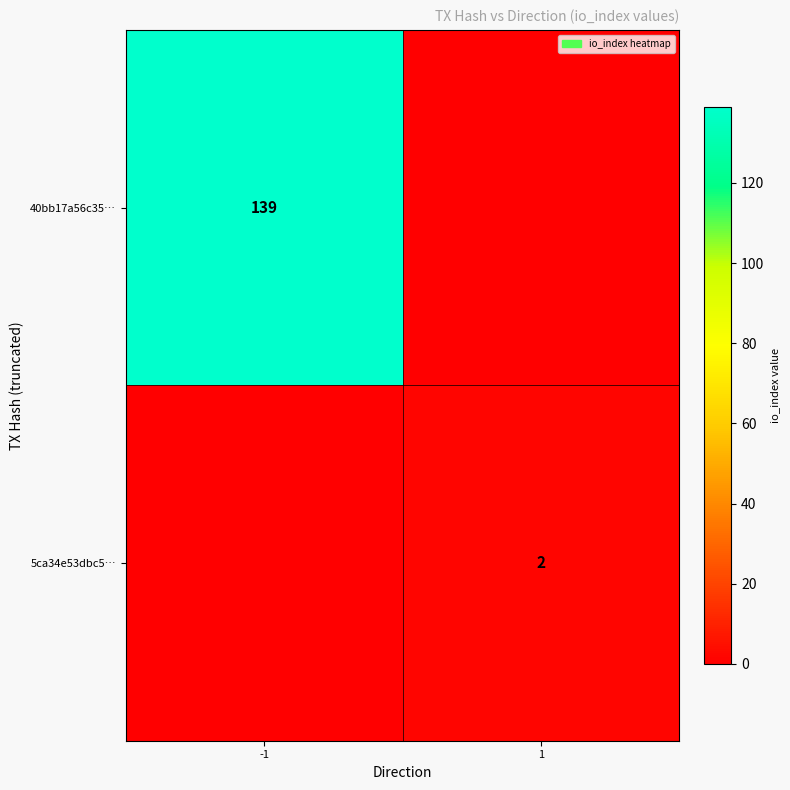

Count the number of data series in this chart.

2